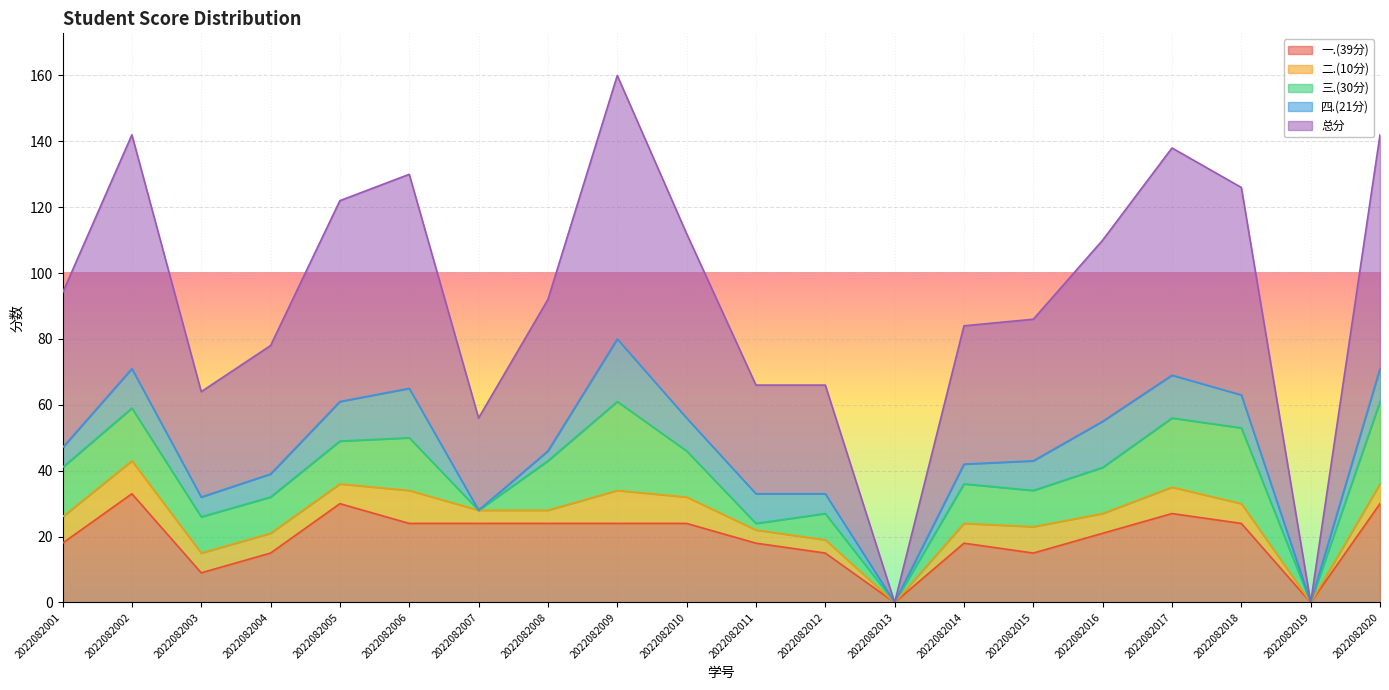

What is the maximum value for 一.(39分)?

33